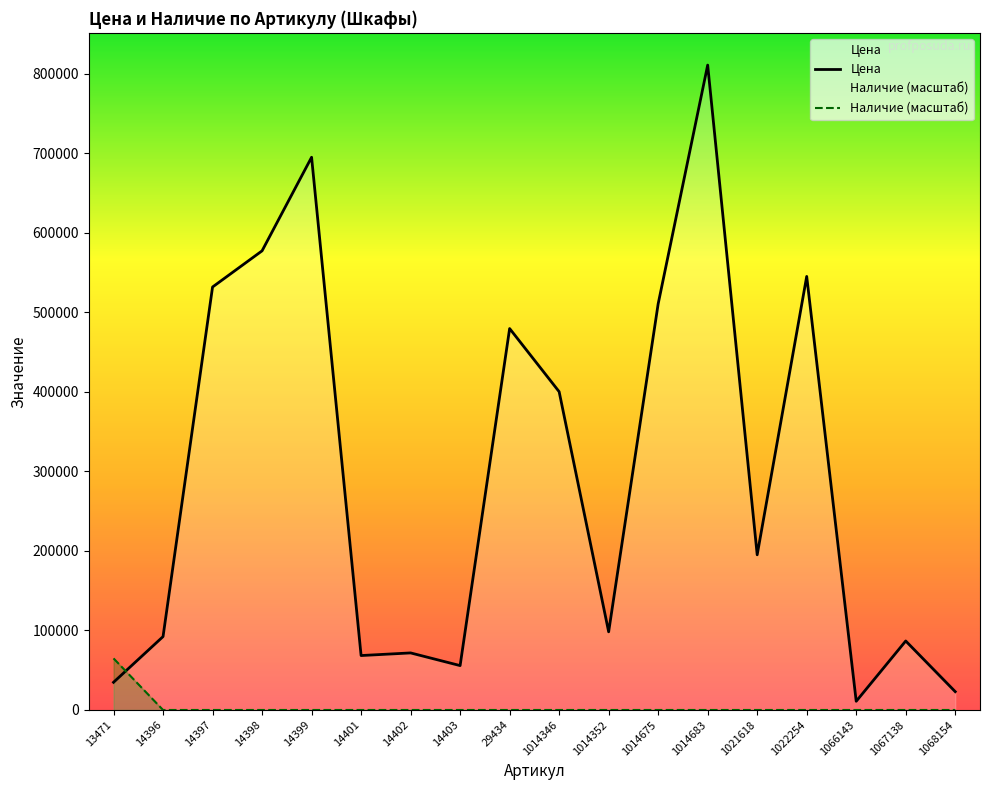

What is the sum of the Цена values at 13471 and 1067138?

121530.0